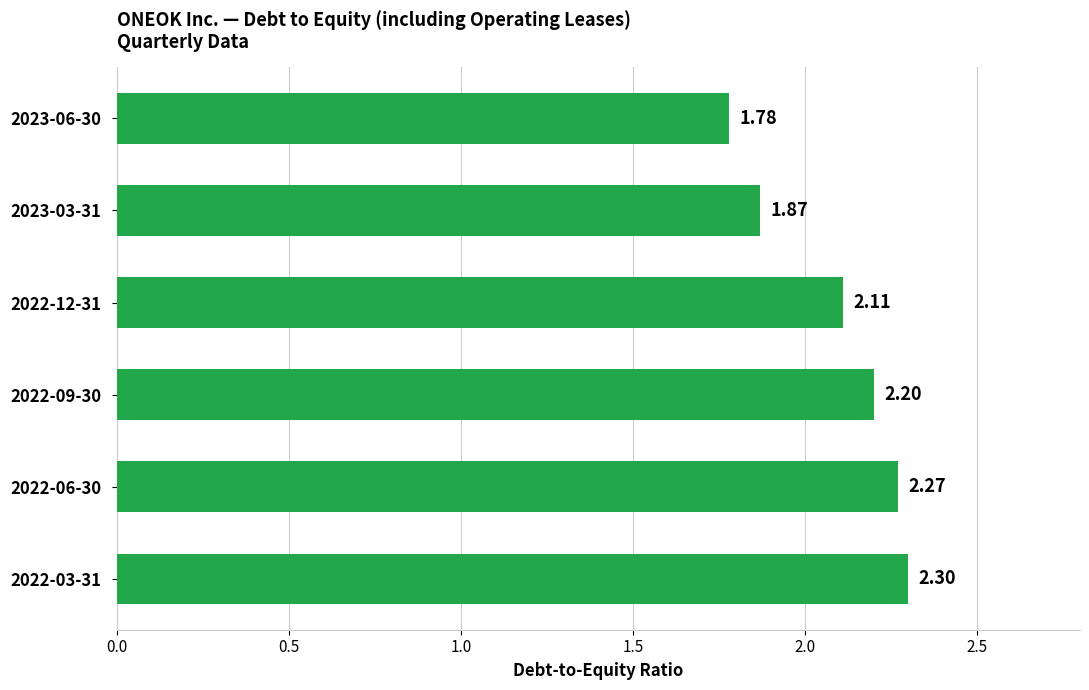

What is the greatest value displayed?

2.3